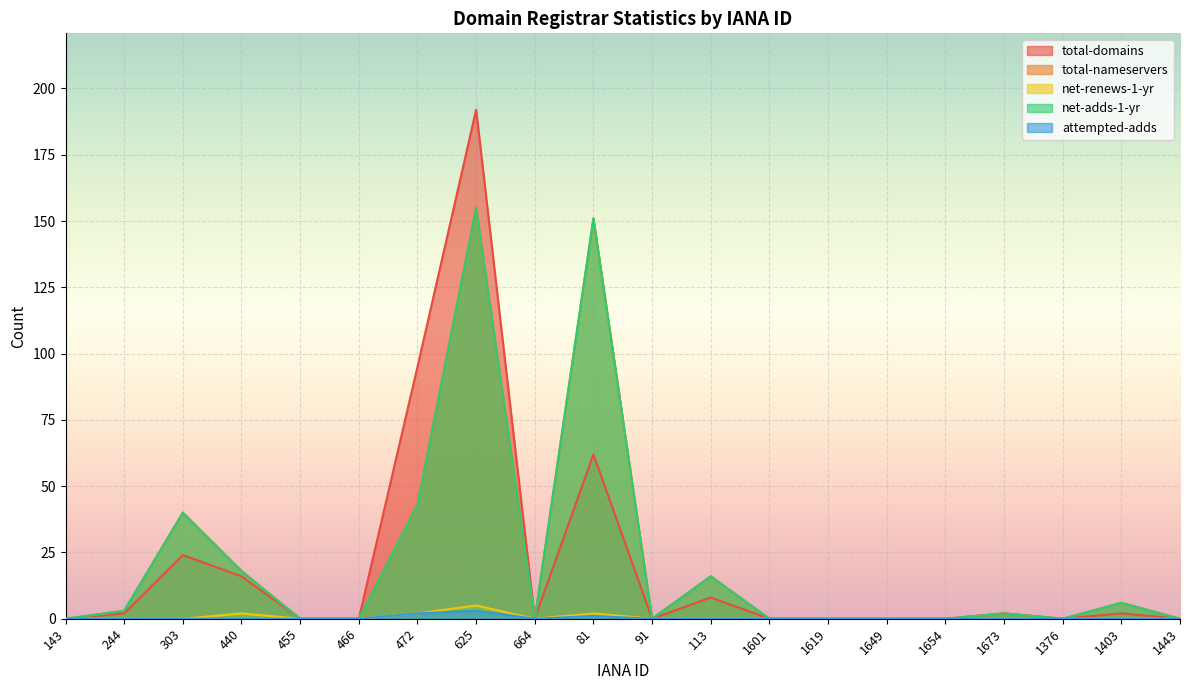

Reading left to right, list all the values displayed in this chart.

total-domains: 143=0	244=2	303=24	440=16	455=0	466=0	472=95	625=192	664=0	81=62	91=0	113=8	1601=0	1619=0	1649=0	1654=0	1673=2	1376=0	1403=2	1443=0
total-nameservers: 143=0	244=3	303=40	440=18	455=0	466=0	472=43	625=155	664=0	81=151	91=0	113=16	1601=0	1619=0	1649=0	1654=0	1673=2	1376=0	1403=6	1443=0
net-renews-1-yr: 143=0	244=0	303=0	440=2	455=0	466=0	472=2	625=5	664=0	81=2	91=0	113=0	1601=0	1619=0	1649=0	1654=0	1673=0	1376=0	1403=0	1443=0
net-adds-1-yr: 143=0	244=3	303=40	440=18	455=0	466=0	472=43	625=155	664=0	81=151	91=0	113=16	1601=0	1619=0	1649=0	1654=0	1673=2	1376=0	1403=6	1443=0
attempted-adds: 143=0	244=0	303=0	440=0	455=0	466=0	472=2	625=3	664=0	81=1	91=0	113=0	1601=0	1619=0	1649=0	1654=0	1673=0	1376=0	1403=0	1443=0